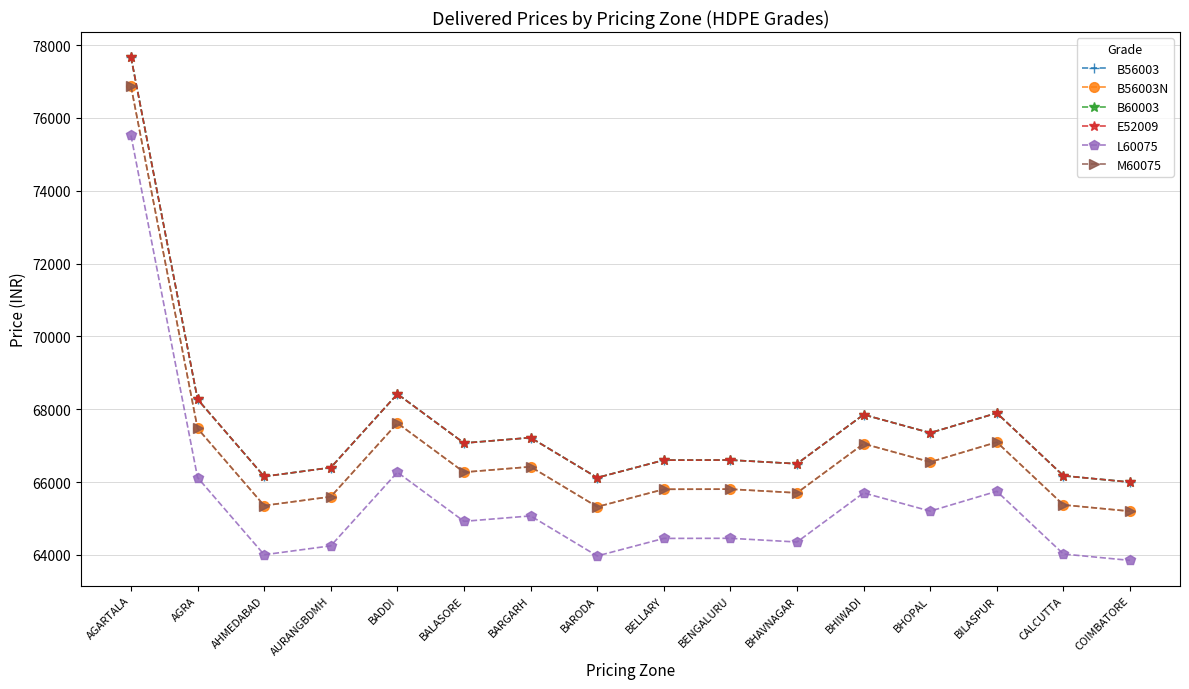

How many lines are shown in the chart?

6